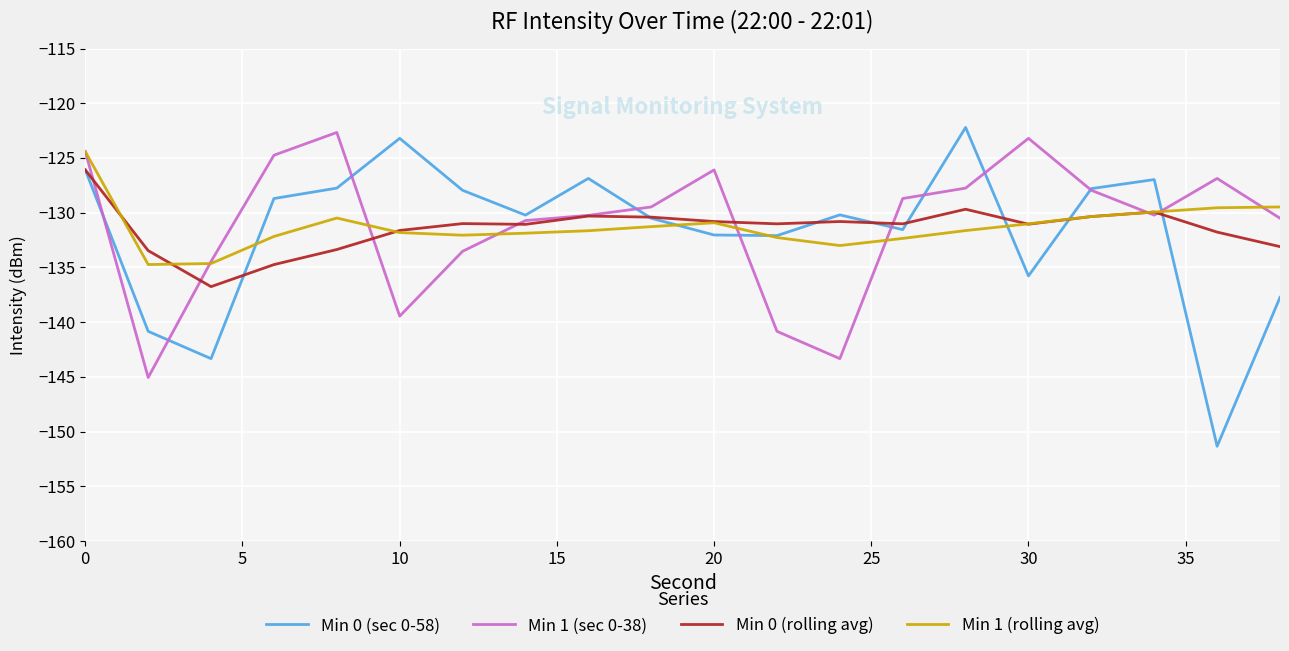

Which series has the widest spread of values?

Min 0 (sec 0-58)